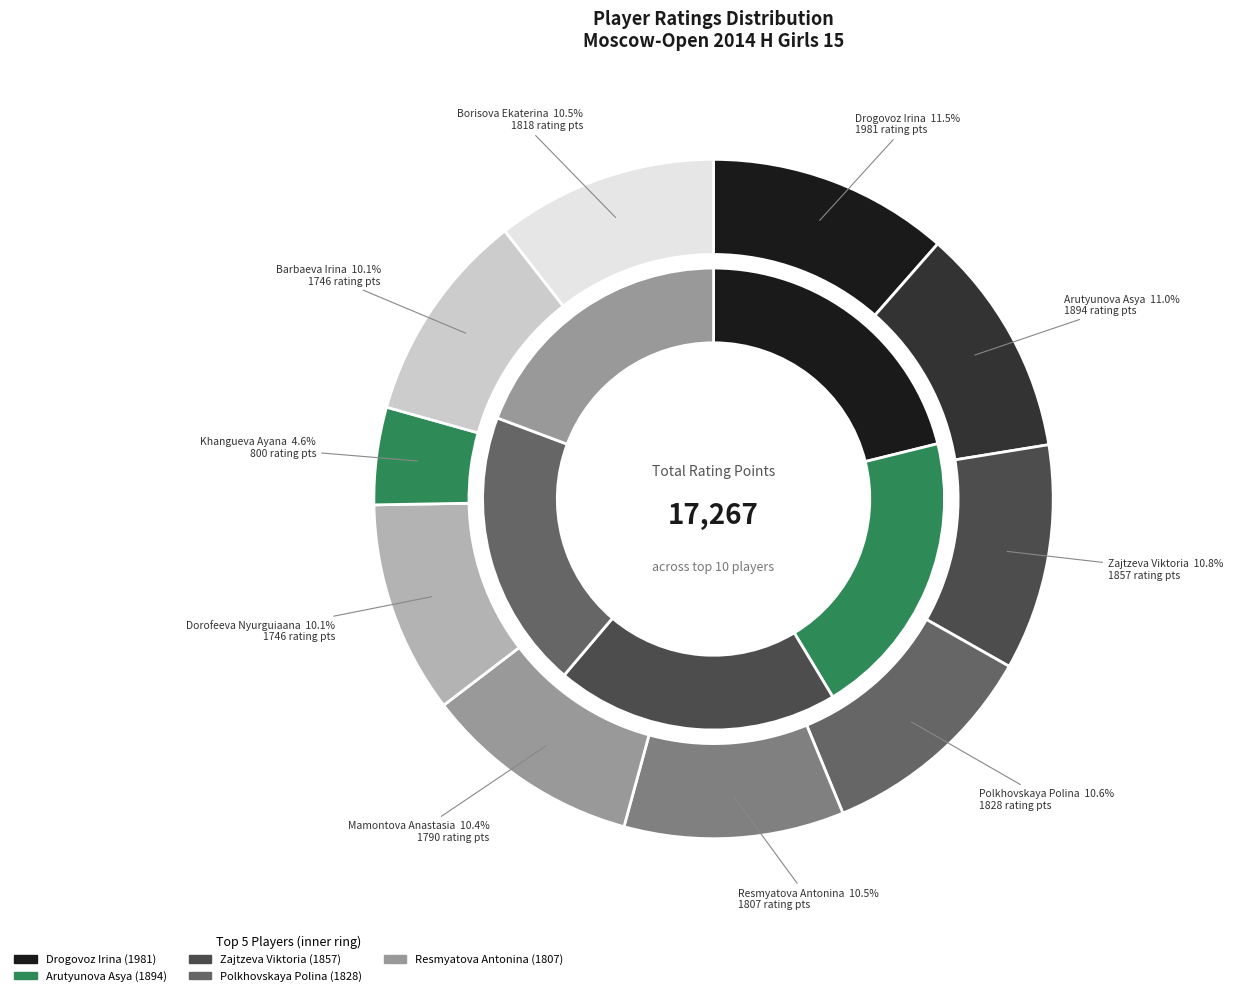

What is the smallest slice in the pie chart?

Khangueva Ayana